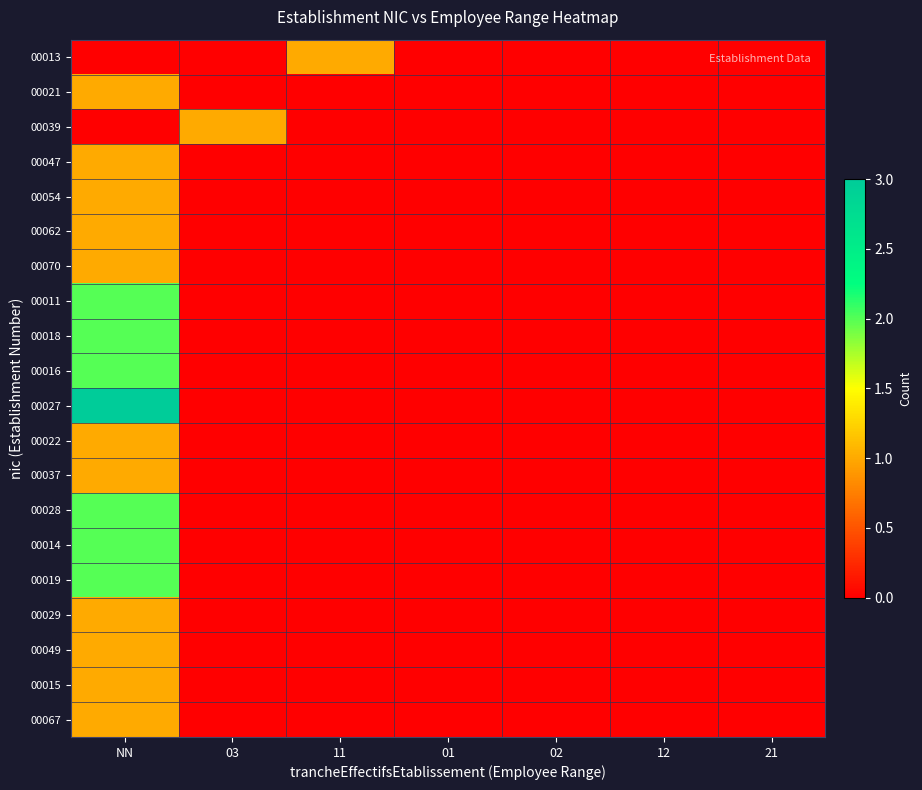

Which has a higher value, 11 or NN?

11